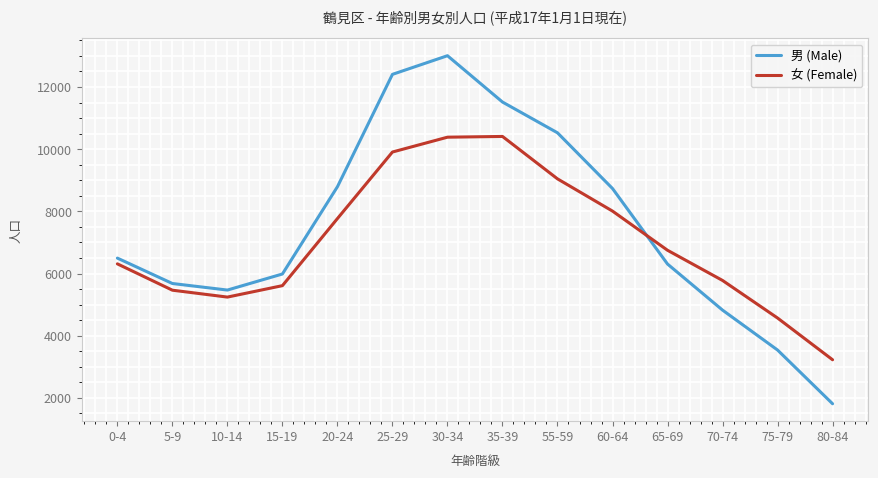

After their last crossing, which series has the higher values: 女 (Female) or 男 (Male)?

女 (Female)